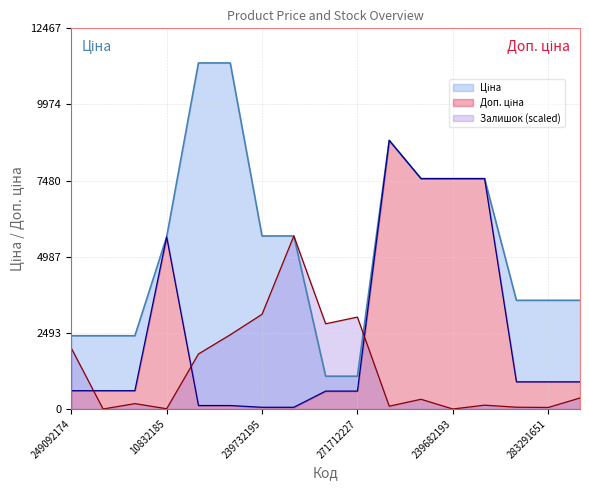

The Залишок (scaled) series shows 3101.8 at 239732195. True or false?

True